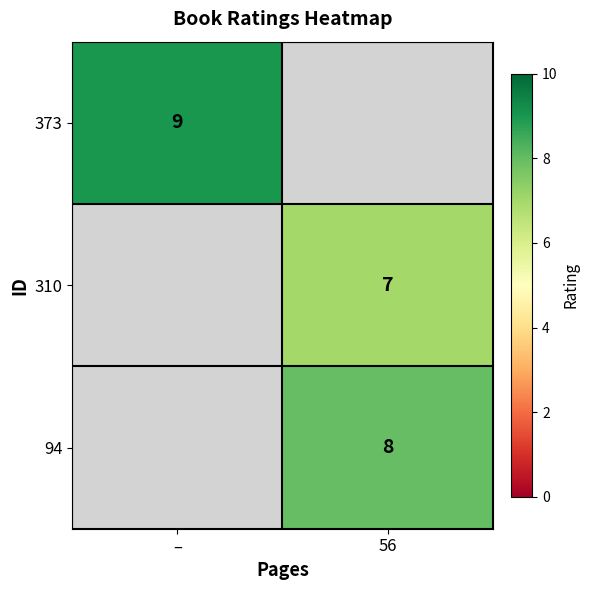

Is it true that 373 equals 16 at –?

False